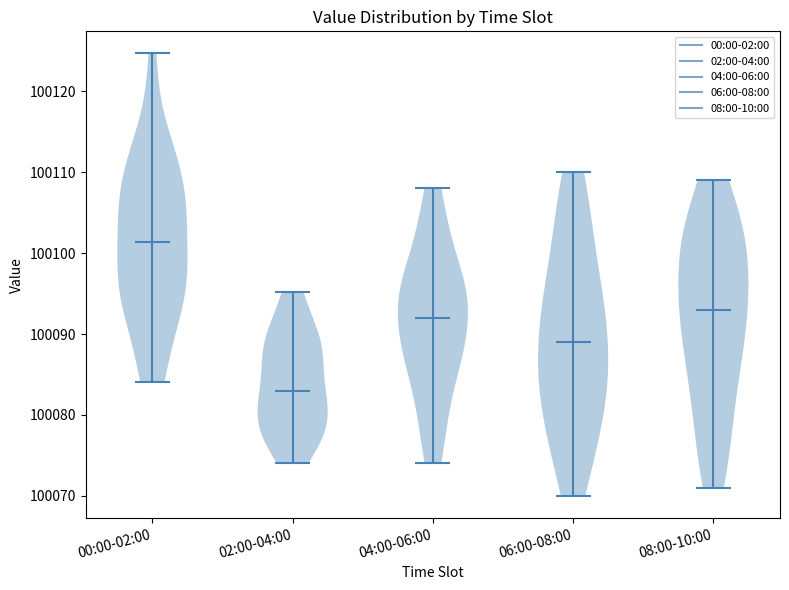

Reading left to right, read every violin against the y-axis: where its median line is, and the lowest and highest points it reaches. The values are not printed on the chart, so give them approximately, as read against the axis.

00:00-02:00: median line 100101, lowest point 100084, highest point 100125
02:00-04:00: median line 100083, lowest point 100074, highest point 100095
04:00-06:00: median line 100092, lowest point 100074, highest point 100108
06:00-08:00: median line 100089, lowest point 100070, highest point 100110
08:00-10:00: median line 100093, lowest point 100071, highest point 100109